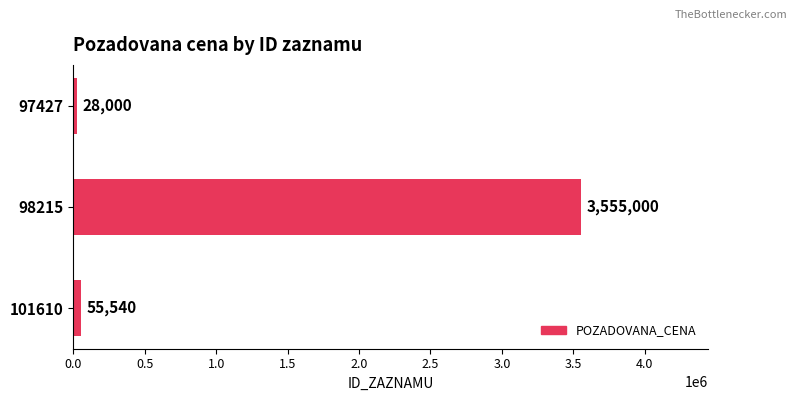

How many distinct data groups are displayed?

1